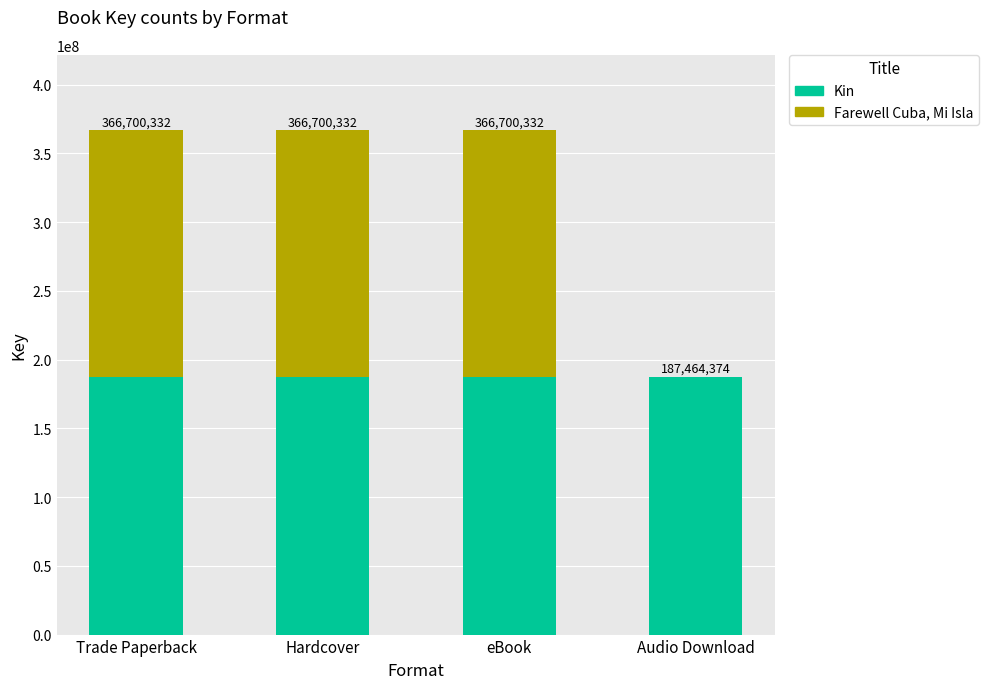

What is the approximate value of Kin at eBook?

187464374